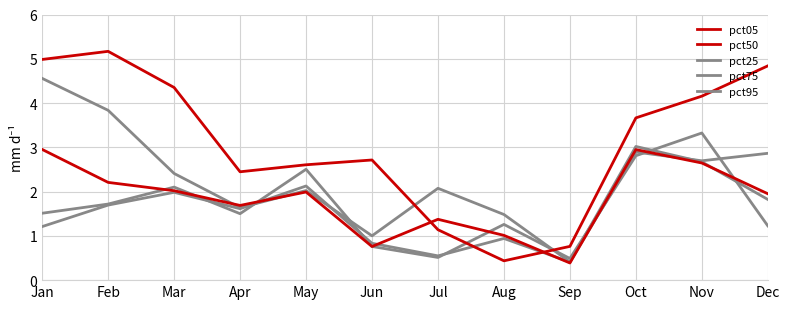

At which category is the sum across all series the highest?

Nov